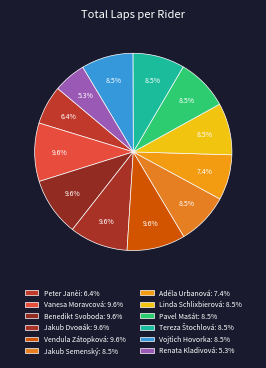

Combined, do Vanesa Moravcová and Benedikt Svoboda account for over 50%?

No